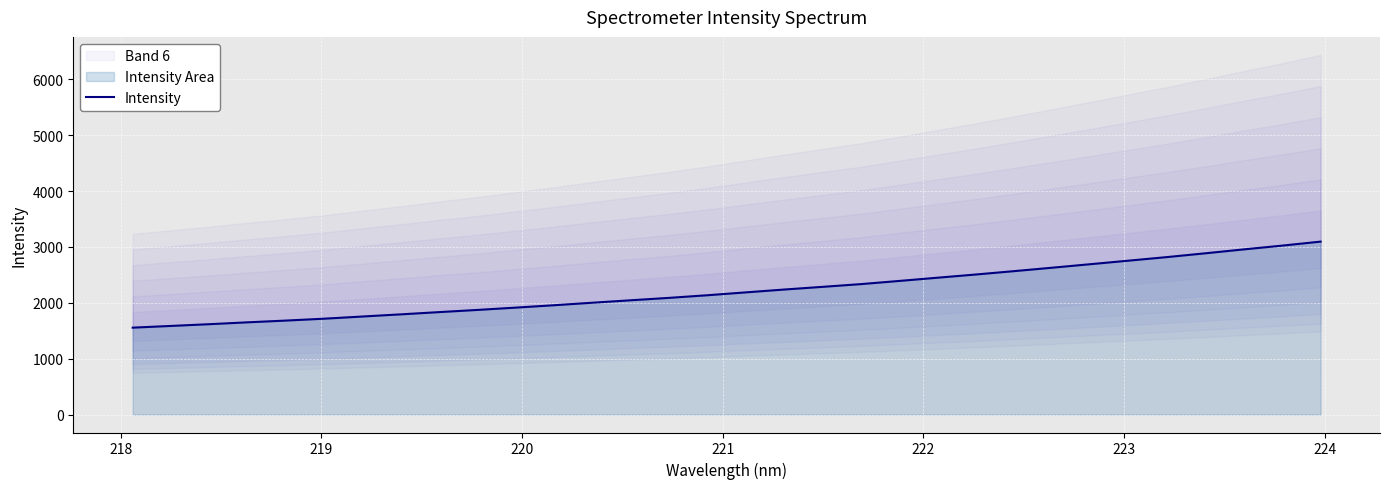

What is the lowest value of the Intensity series?

1554.6